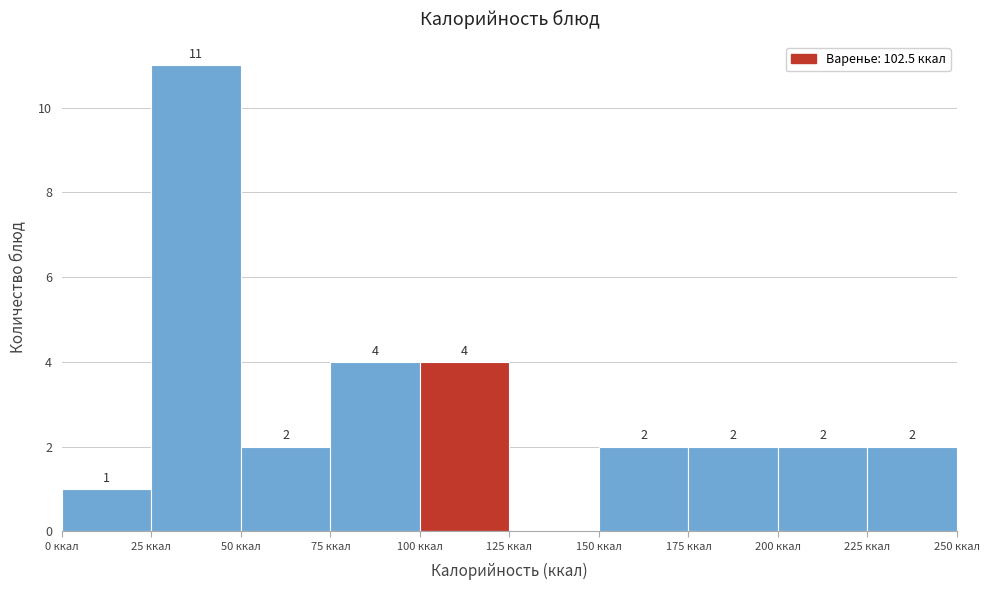

Over which range of the x-axis is the bar tallest?

25 to 50